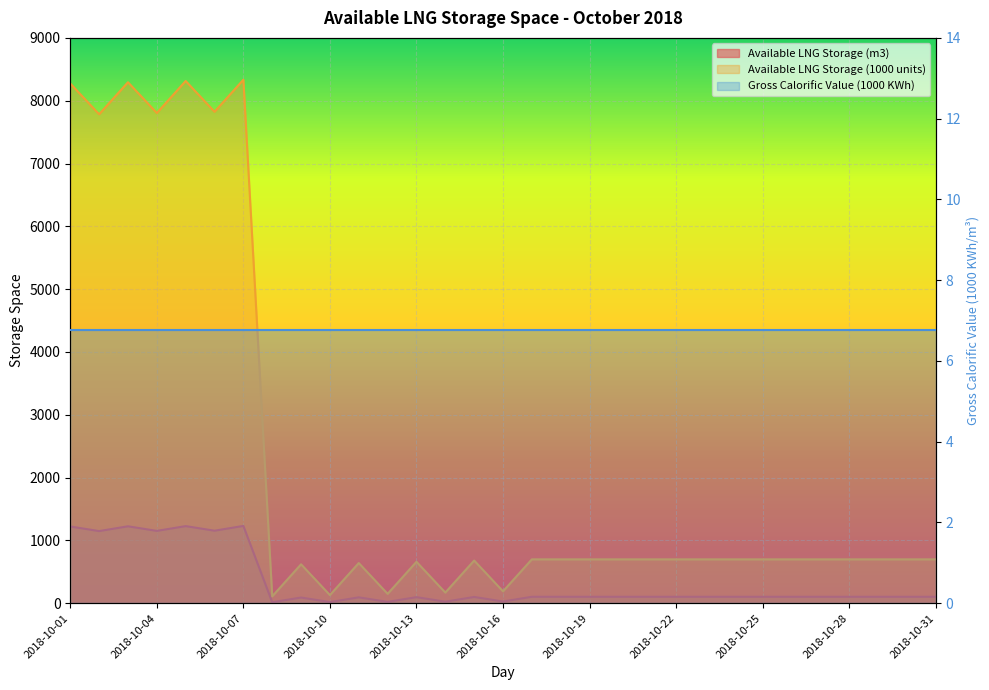

How many data points does each series have?

31